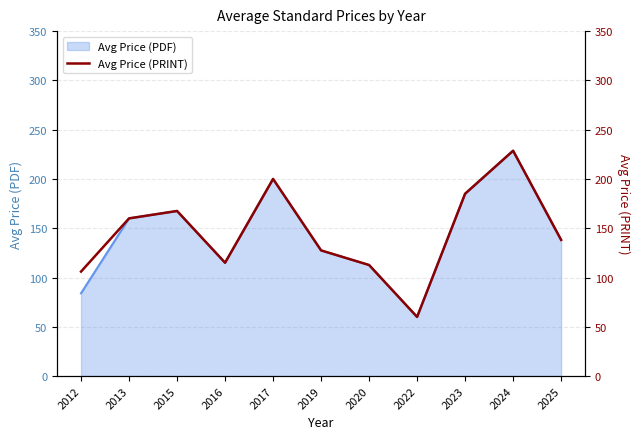

Is it true that the value at 2023 is 185.0?

True